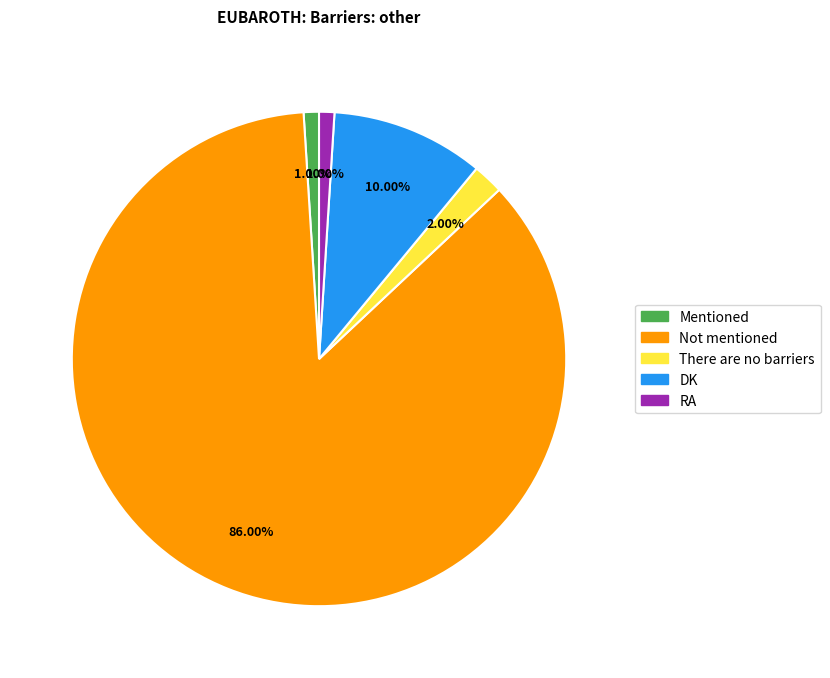

What percentage do Not mentioned and RA together represent?

87.0%